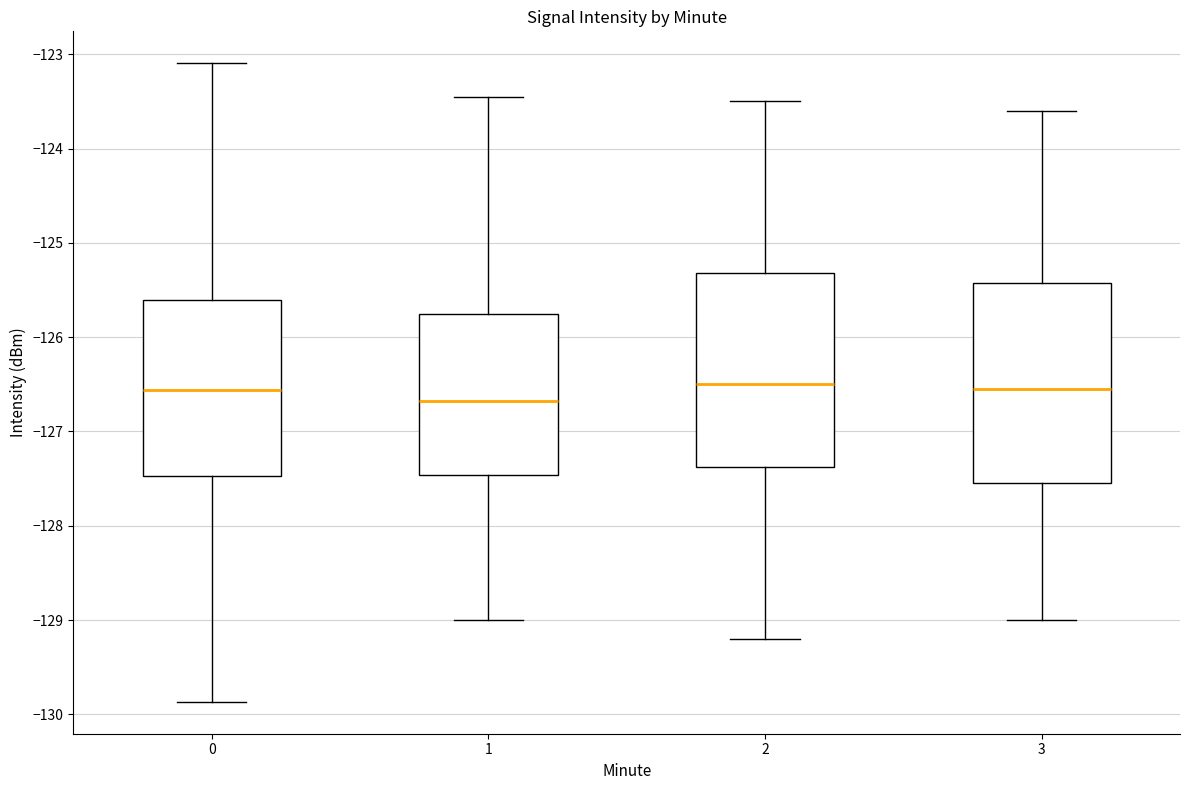

Which box has the lowest median line?

1